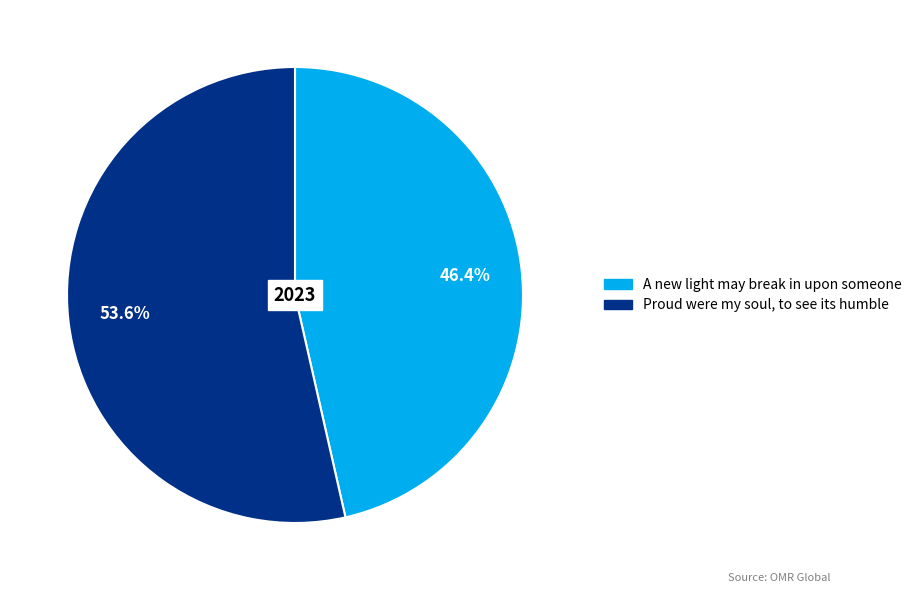

Between A new light may break in upon someone and Proud were my soul, to see its humble, which is larger?

Proud were my soul, to see its humble